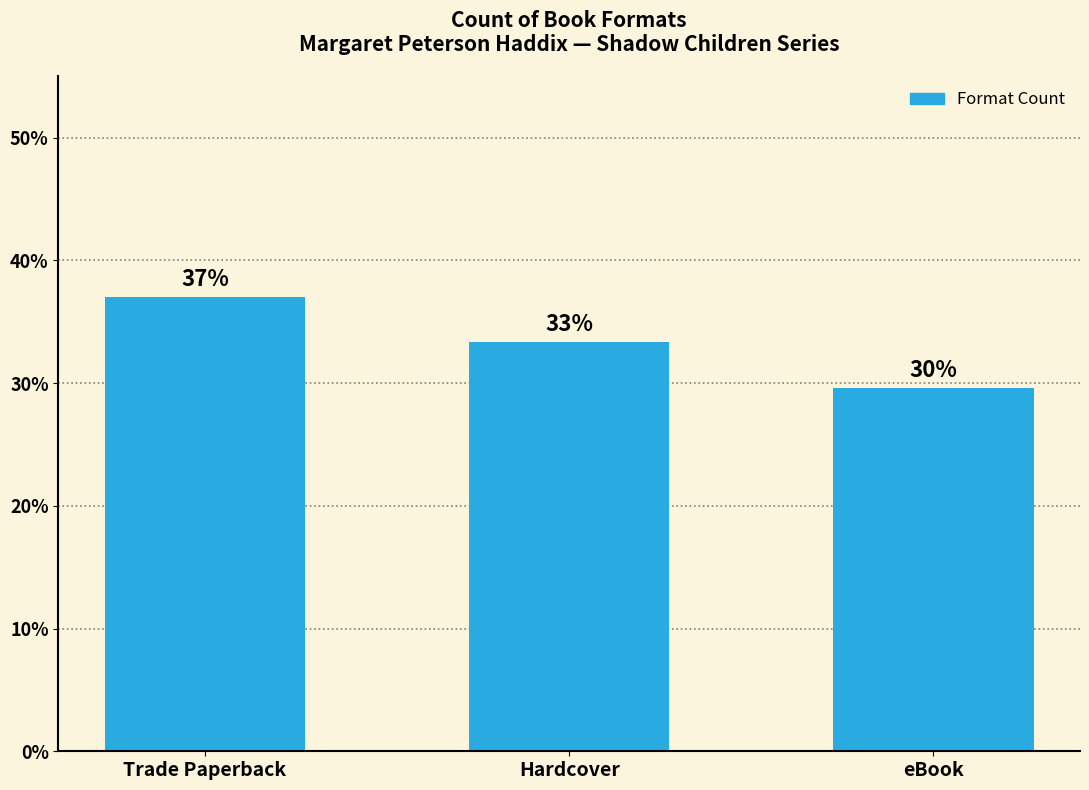

Between Hardcover and eBook, which is larger?

Hardcover